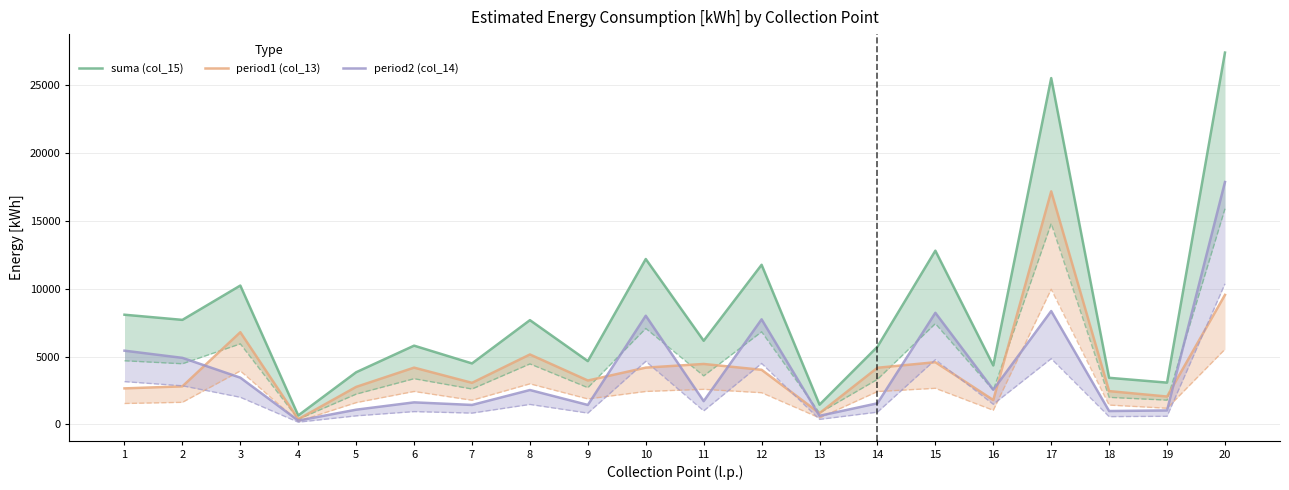

What is the value of the period1 (col_13) point at the 3rd from the left?

6790